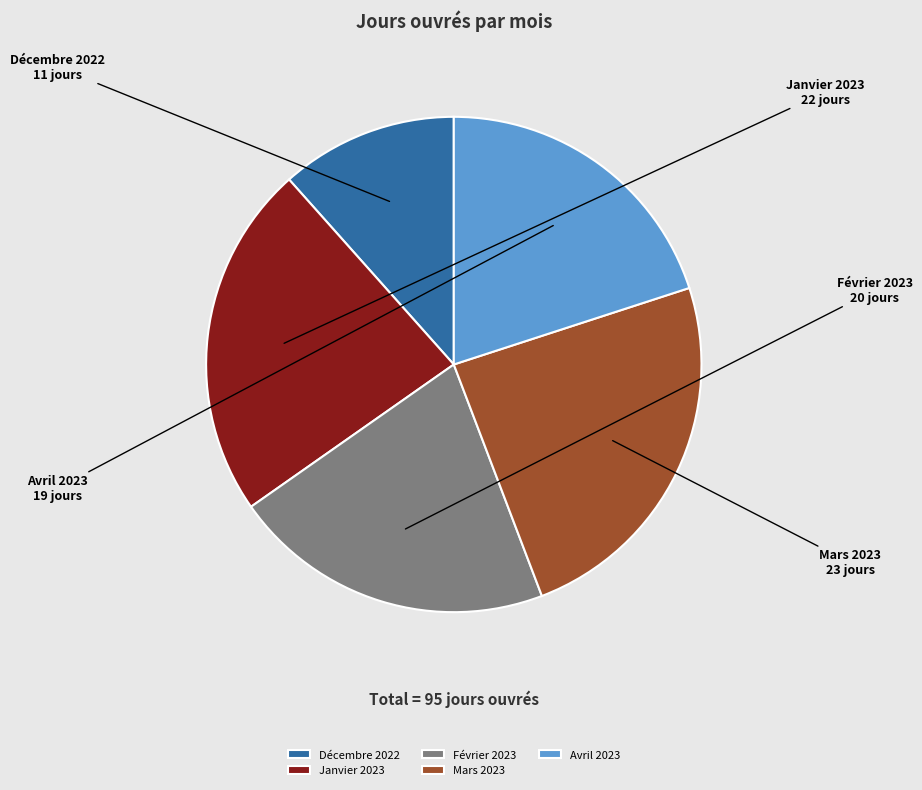

Is it true that Avril 2023 is 20% of the pie?

True